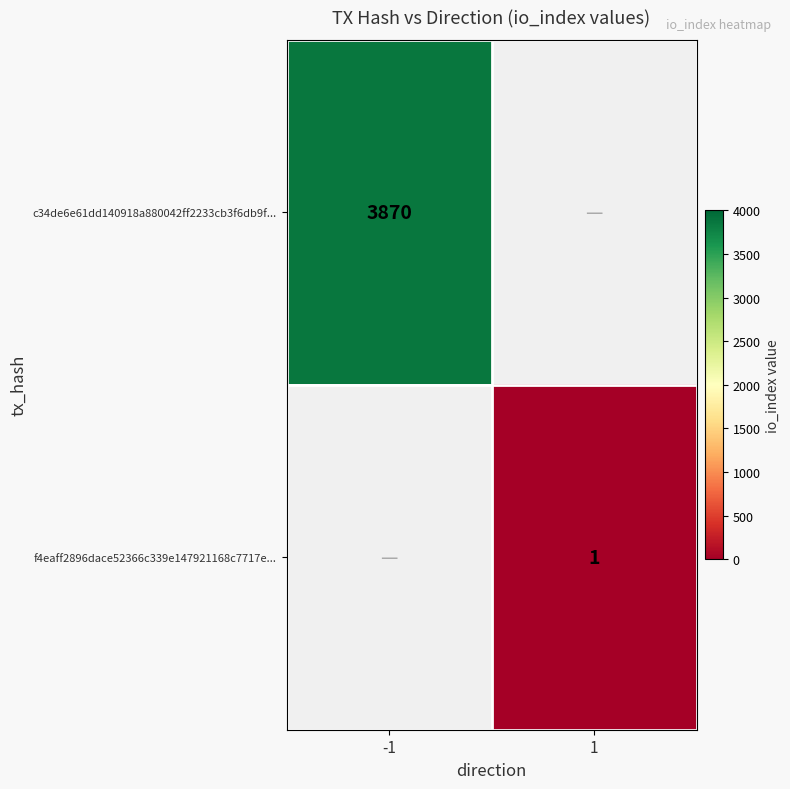

The f4eaff2896dace52366c339e147921168c7717e... series shows 1.7 at 1. True or false?

False